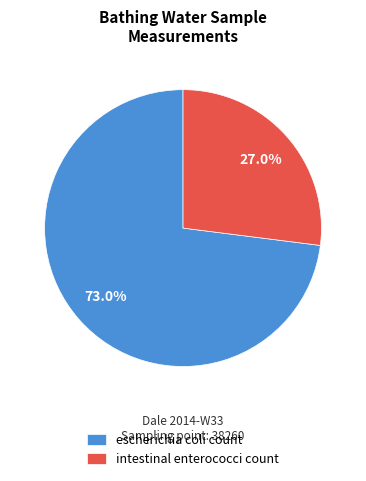

To the nearest percent, what is the difference between the largest and smallest slice percentages?

46%